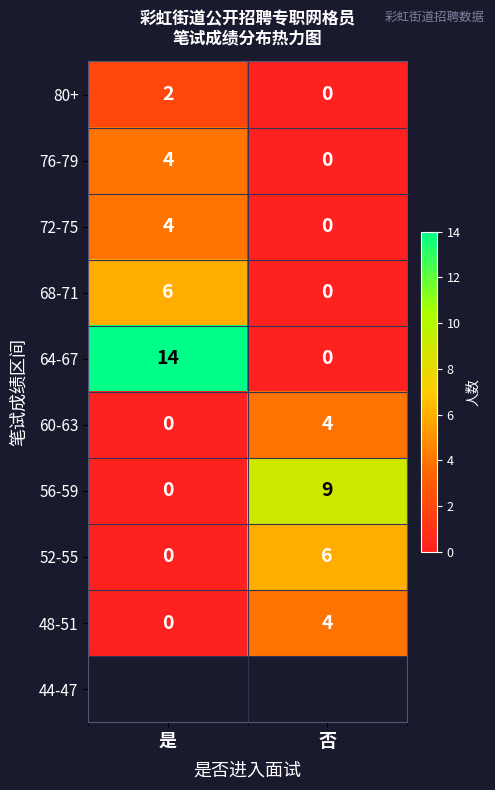

Rank the categories by 48-51 value from lowest to highest.

是, 否